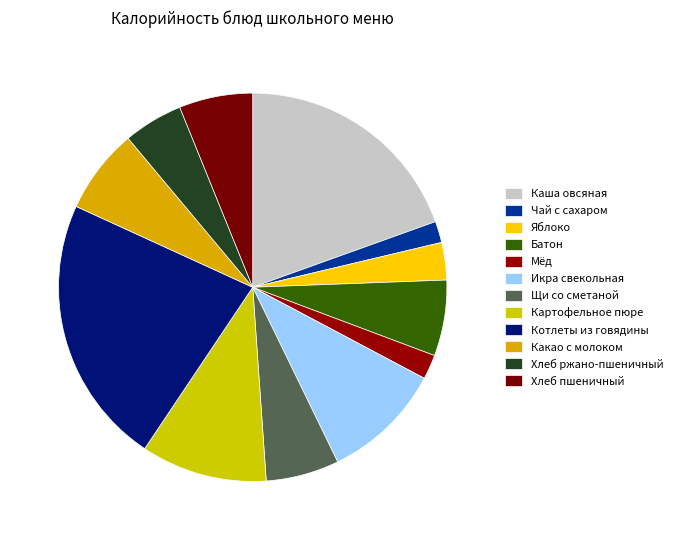

What is the ratio of the value at Хлеб пшеничный to the value at Икра свекольная?

0.6